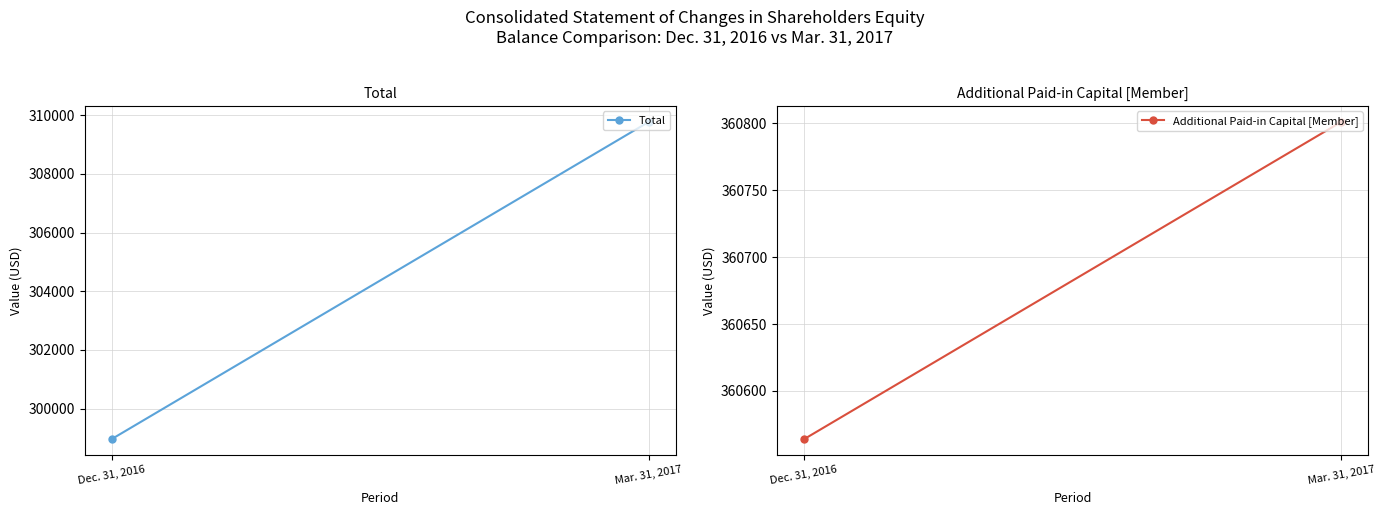

What are all the series names shown in the legend?

Total, Additional Paid-in Capital [Member]